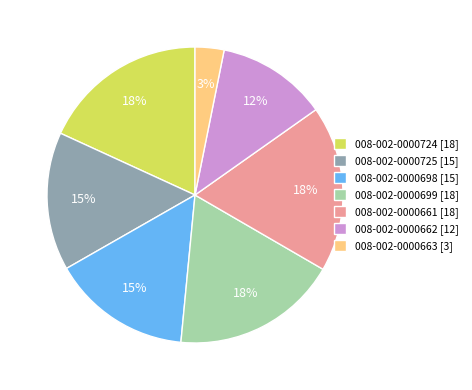

How many slices are in this pie chart?

7